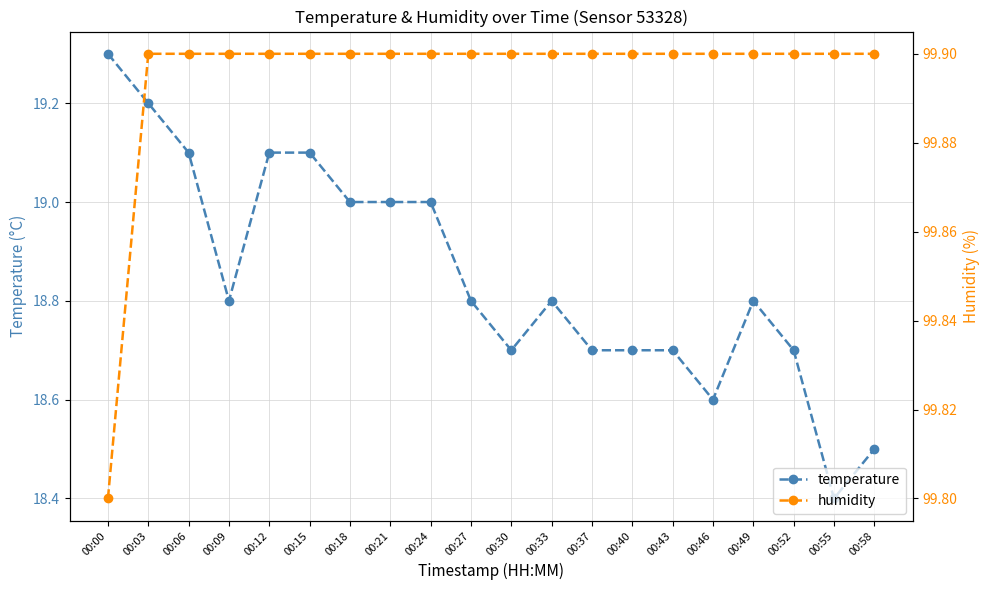

What is the difference between the second highest and minimum values in the temperature series?

0.8